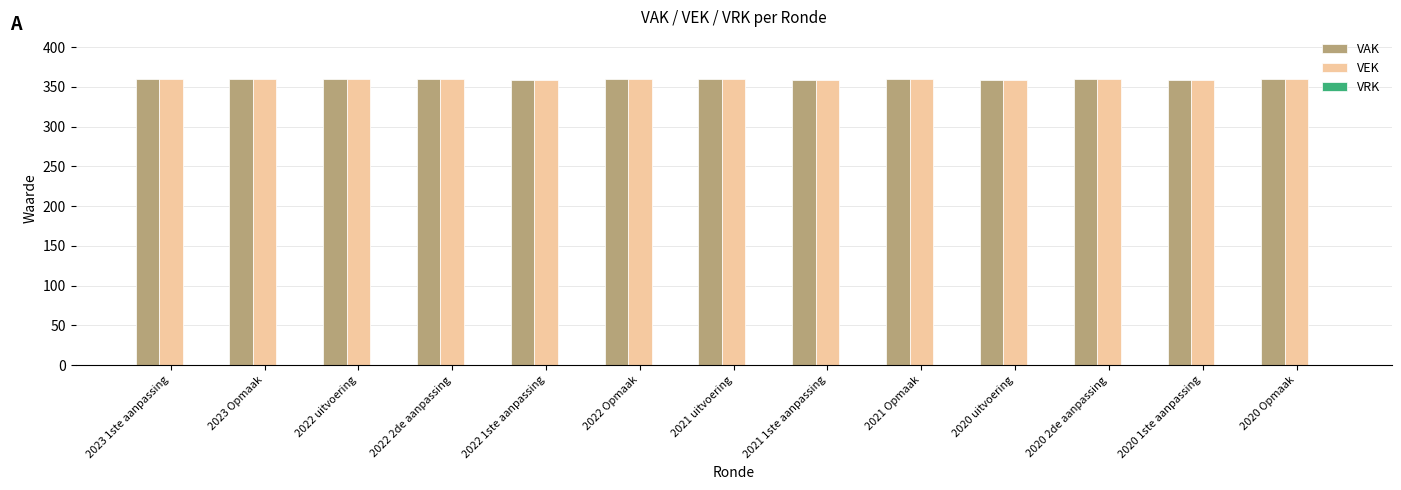

How many VAK values are between 359 and 360?

13